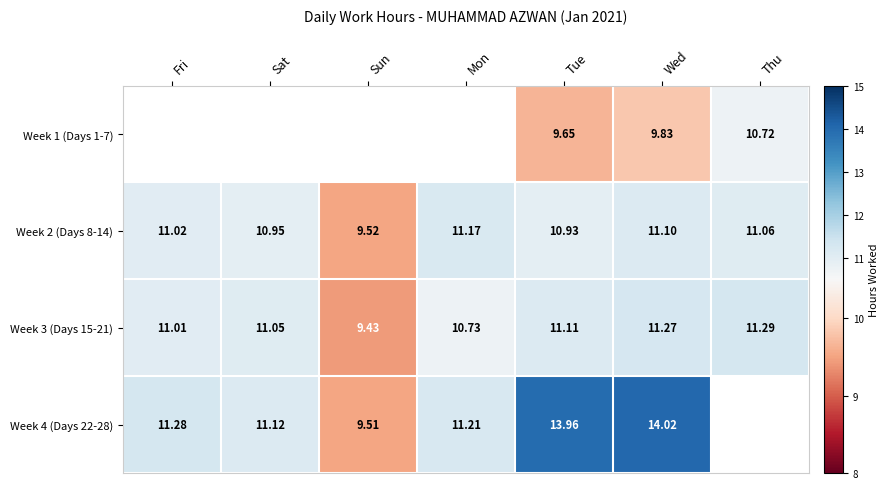

How many data points in Week 3 (Days 15-21) are above 11?

5